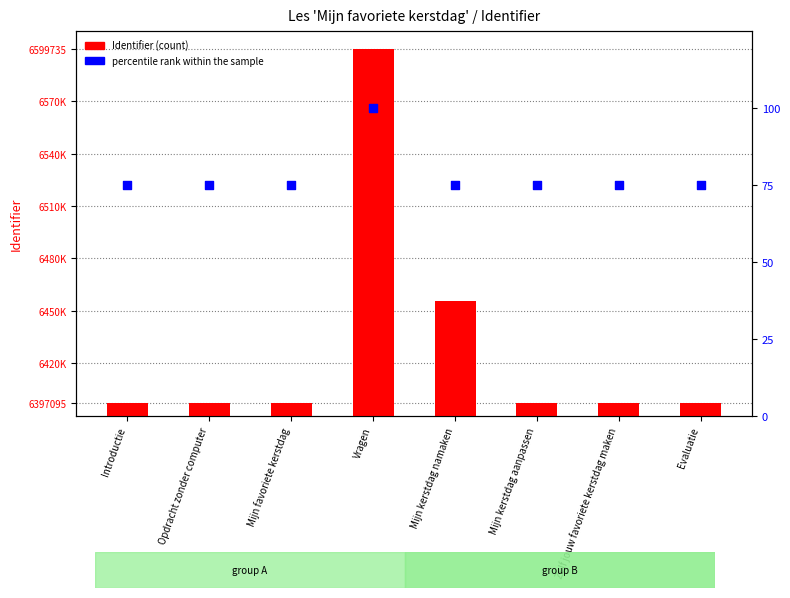

Which series contains the lowest Y value?

percentile rank within the sample